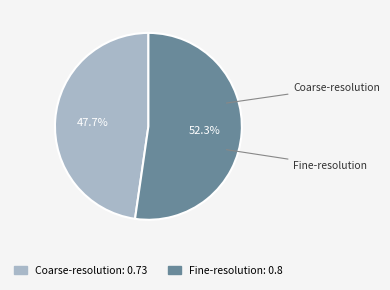

To the nearest percent, what is the difference between the largest and smallest slice percentages?

5%